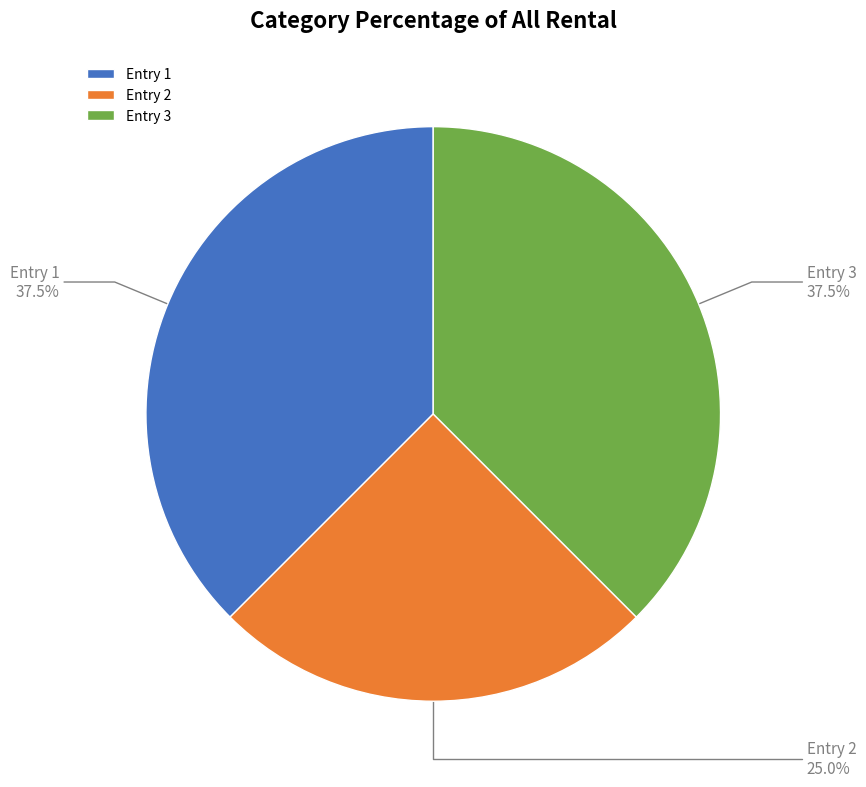

Which category has the smallest portion of the pie?

Entry 2